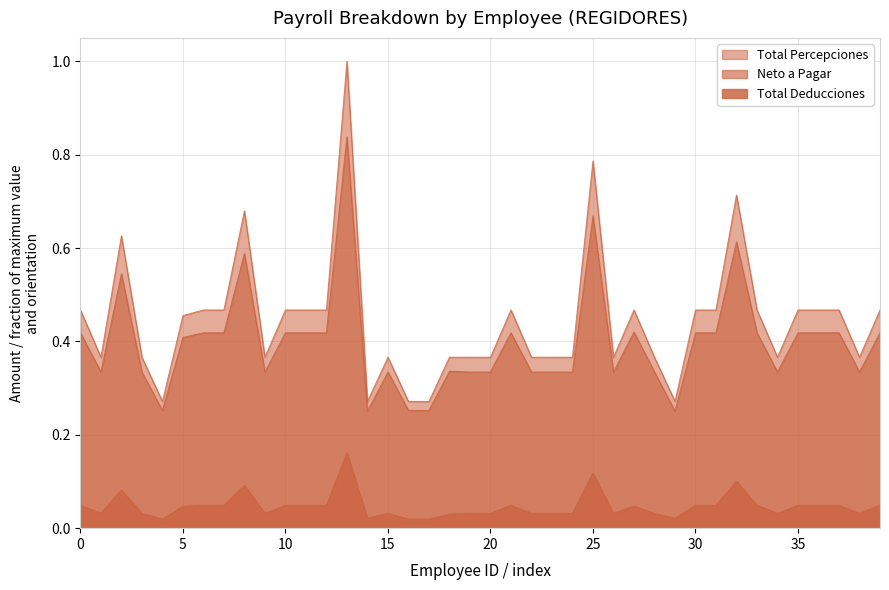

Rank the series by their maximum value, from lowest to highest.

Total Deducciones, Neto a Pagar, Total Percepciones